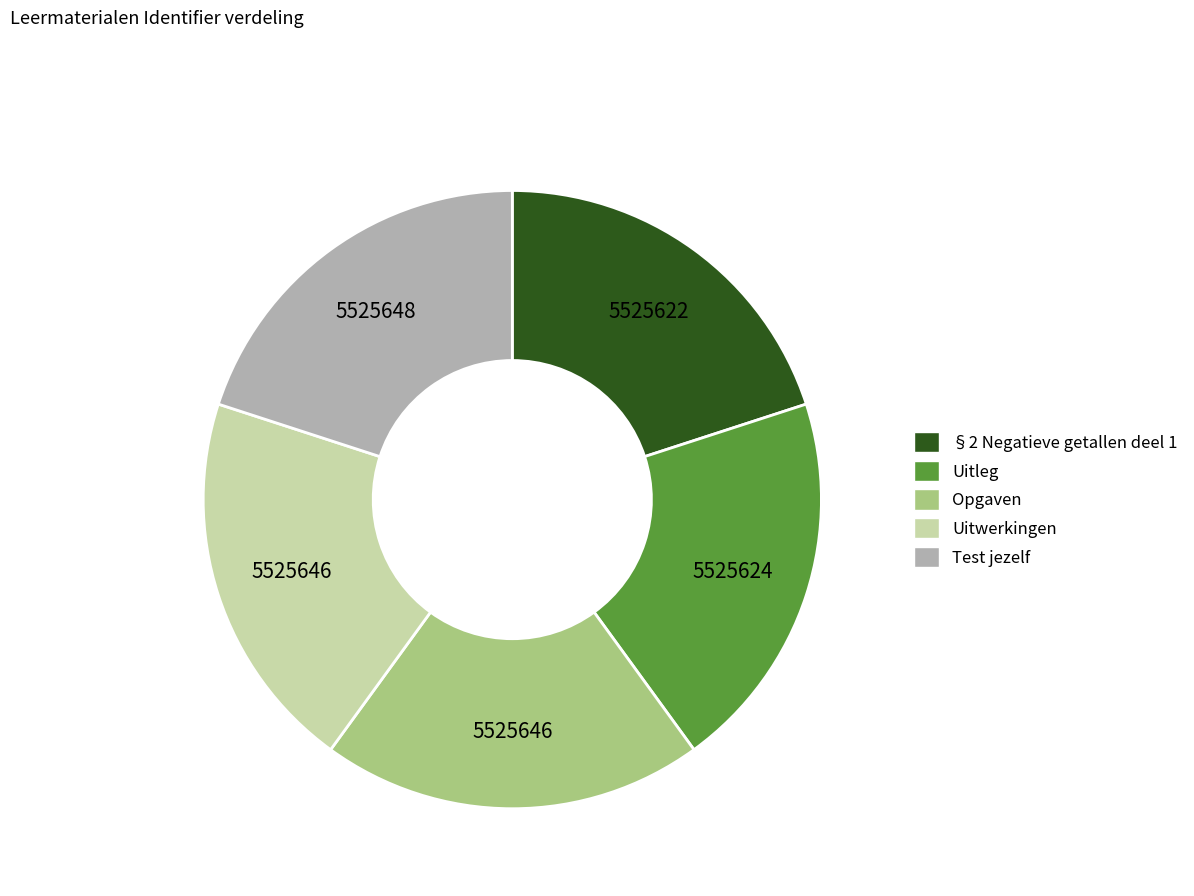

Does §2 Negatieve getallen deel 1 account for over 50% of the chart?

No